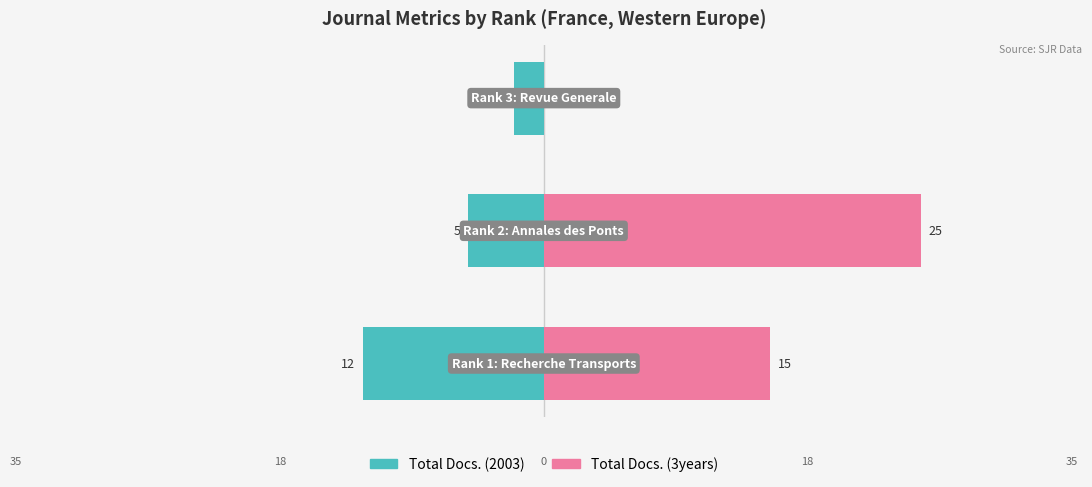

Is the value of Total Docs. (2003) at −40 greater than the value of Total Docs. (3years) at −20?

No